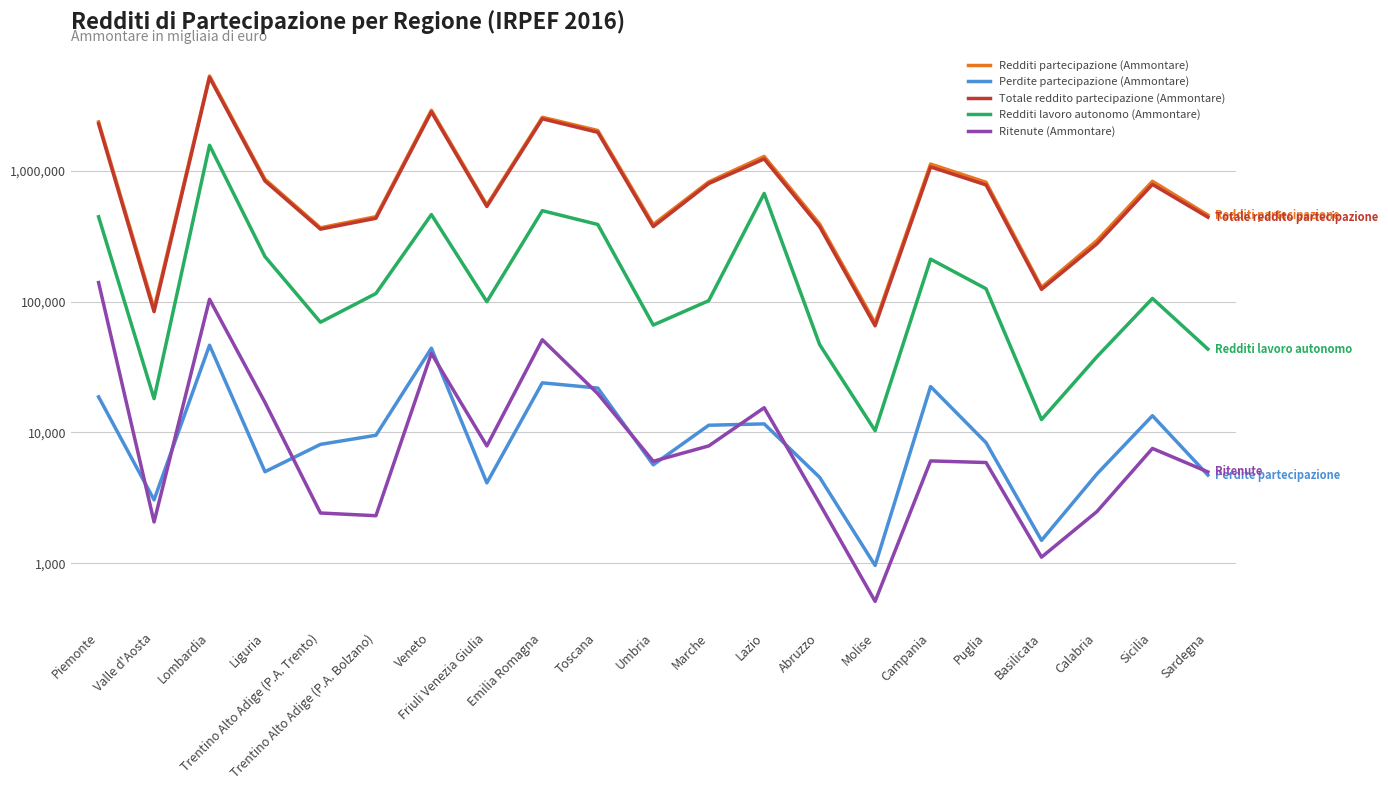

What is the difference between the Redditi lavoro autonomo (Ammontare) values at Friuli Venezia Giulia and Trentino Alto Adige (P.A. Bolzano)?

15434